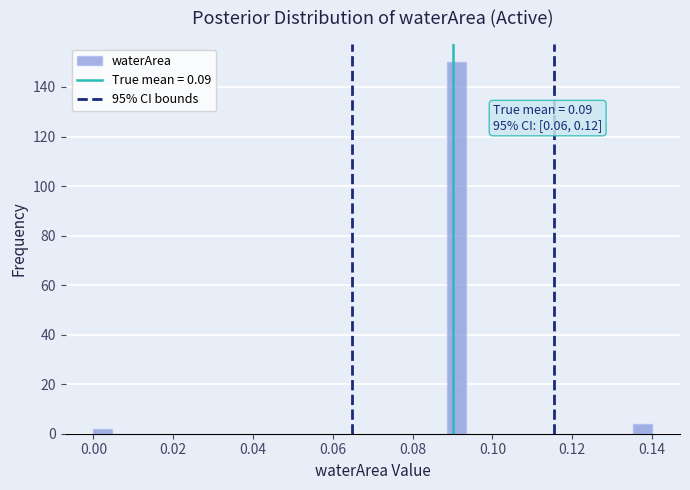

Read against the x-axis, roughly where is the centre of the tallest bar?

0.092